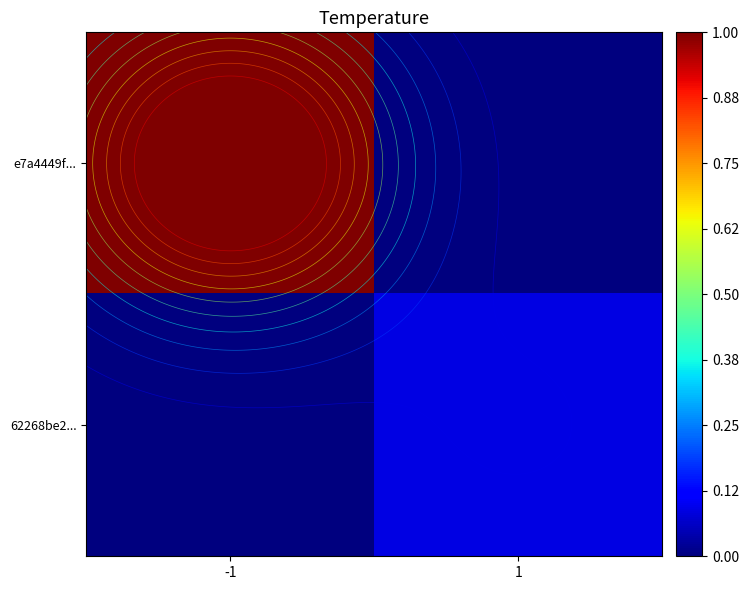

Is the value of e7a4449f... at 1 greater than the value of 62268be2... at -1?

No